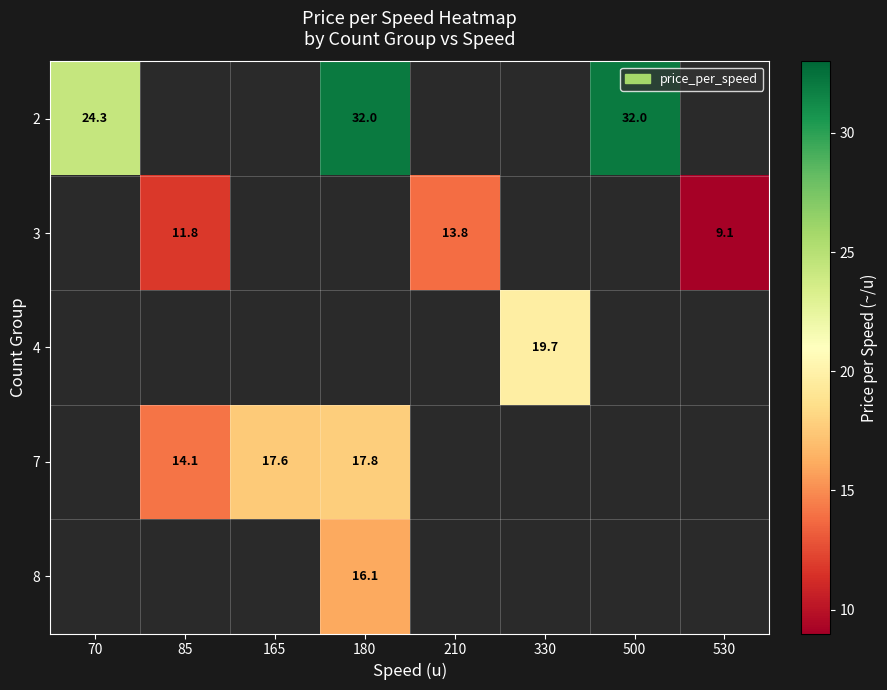

Between 530 and 330, which is larger?

330